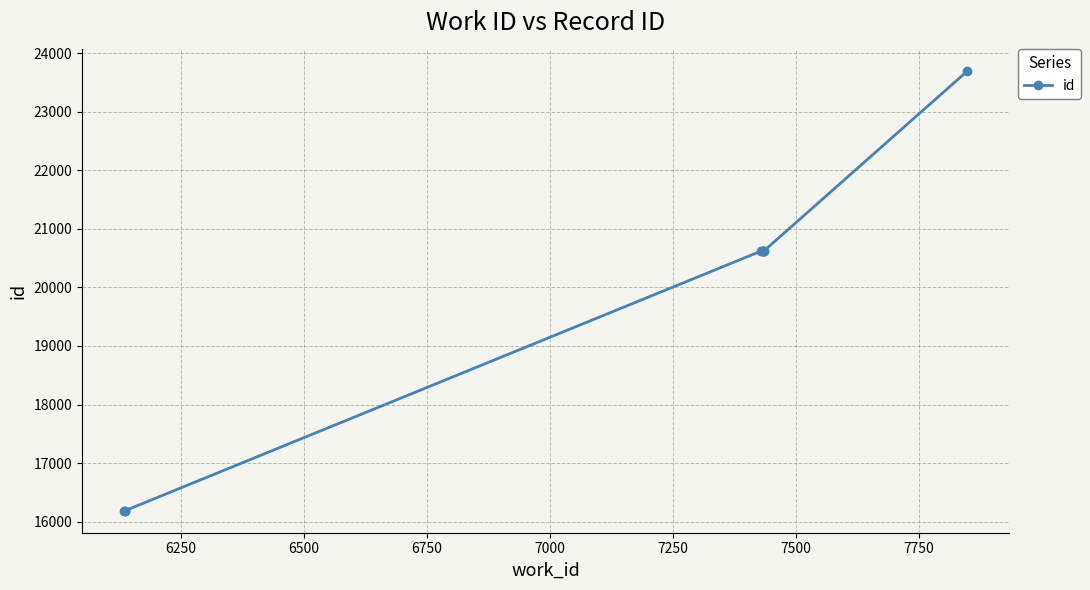

What is the value of the 2nd point from the left?

16189